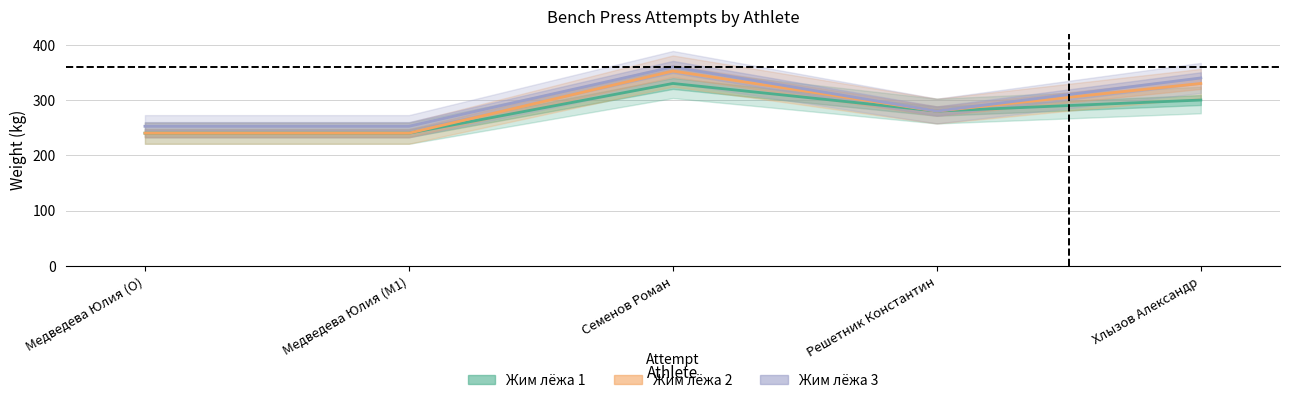

Which category has the lowest value in the Жим лёжа 3 series?

Медведева Юлия (O)